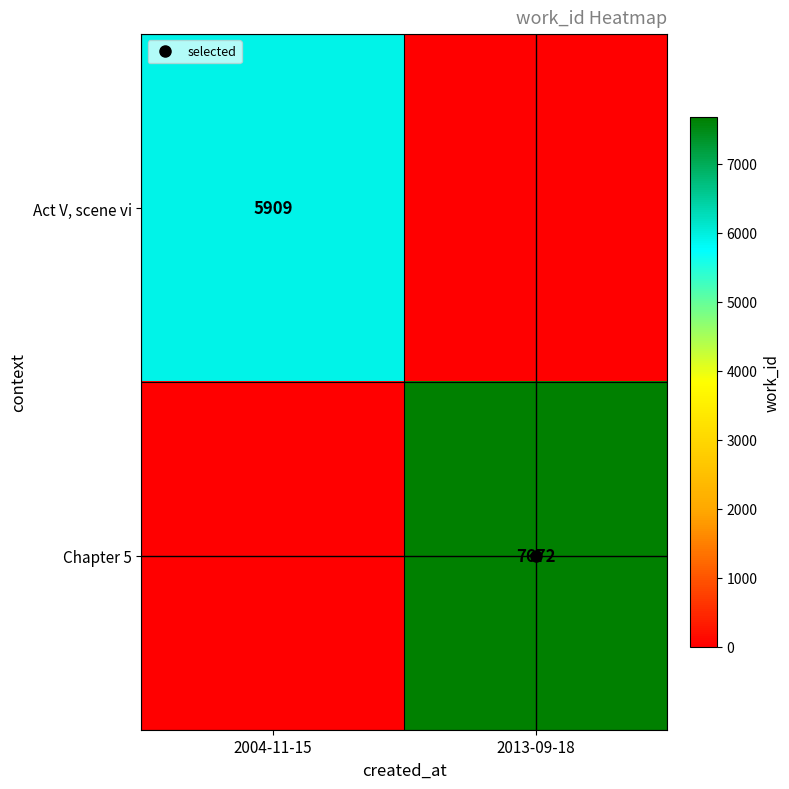

What is the difference between the Act V, scene vi values at 2004-11-15 and 2013-09-18?

5909